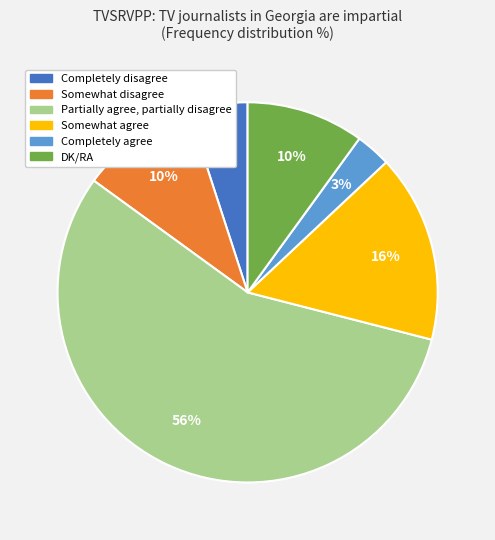

Count the number of slices in the pie.

6